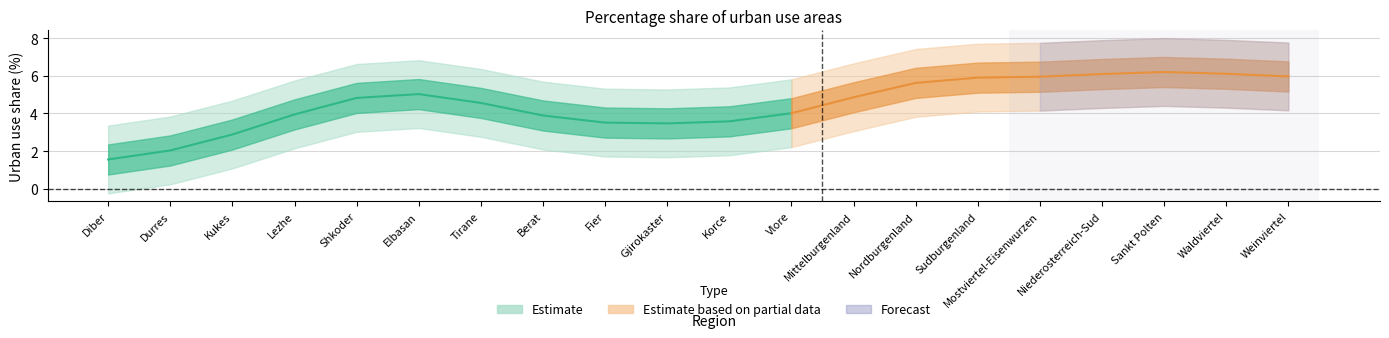

Between Kukes and Diber, which is larger?

Kukes